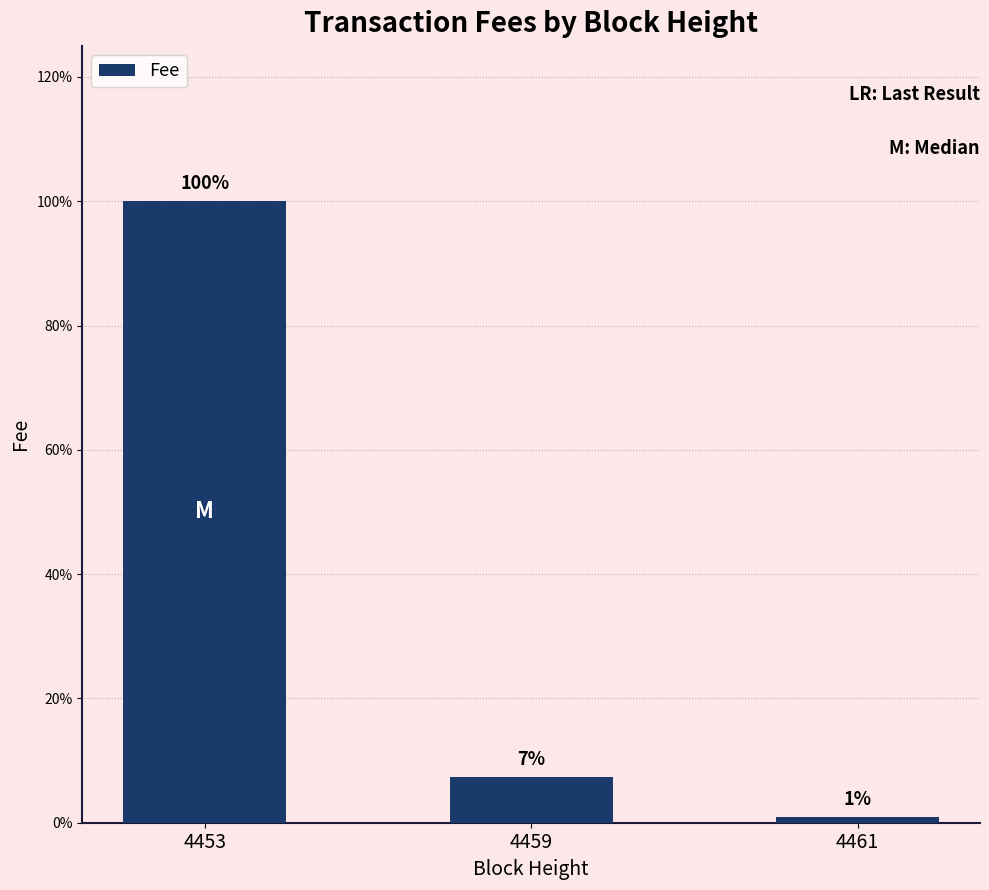

Rank the categories by value from highest to lowest.

4453, 4459, 4461